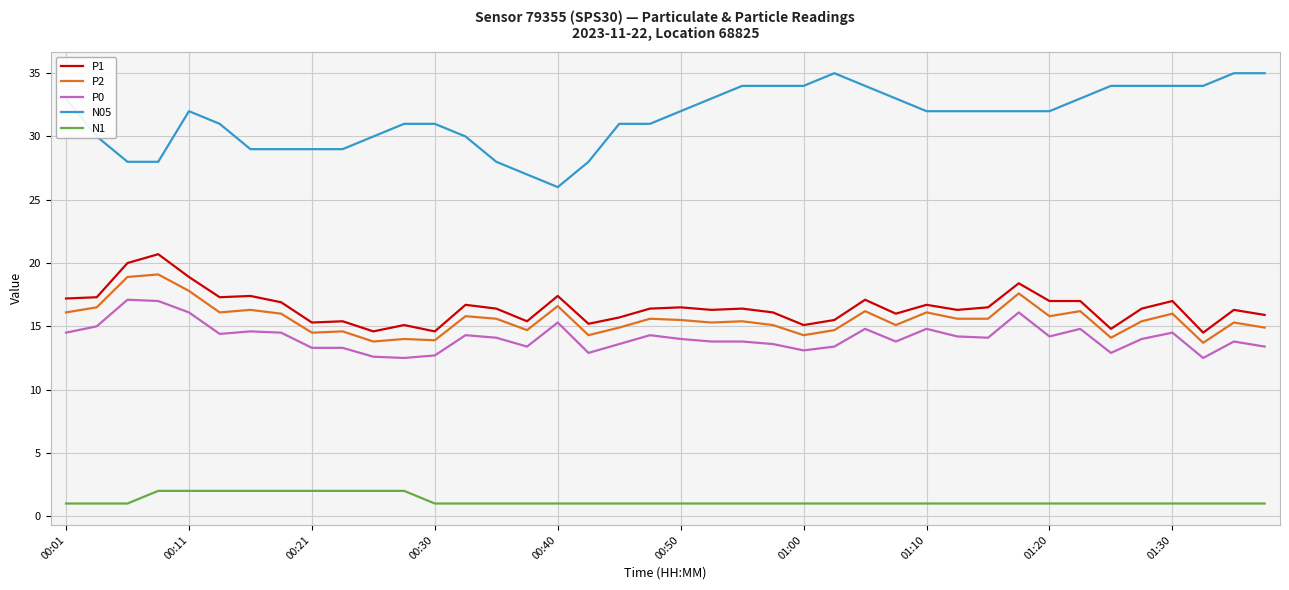

What is the average value of the P1 series?

16.5